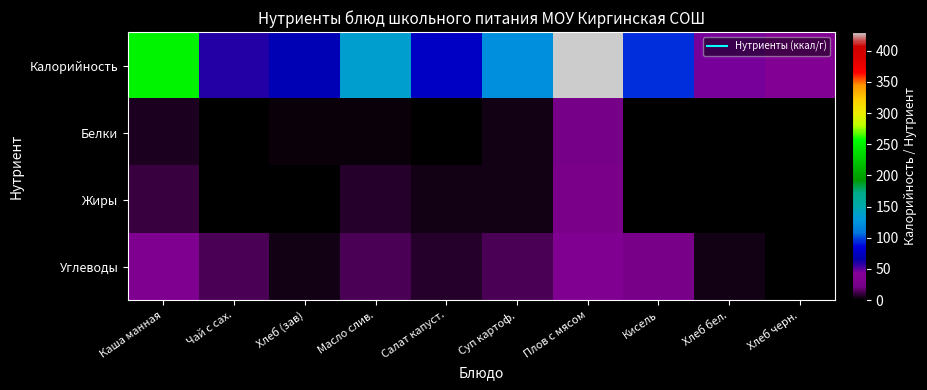

At which category is the sum across all series the highest?

Плов с мясом